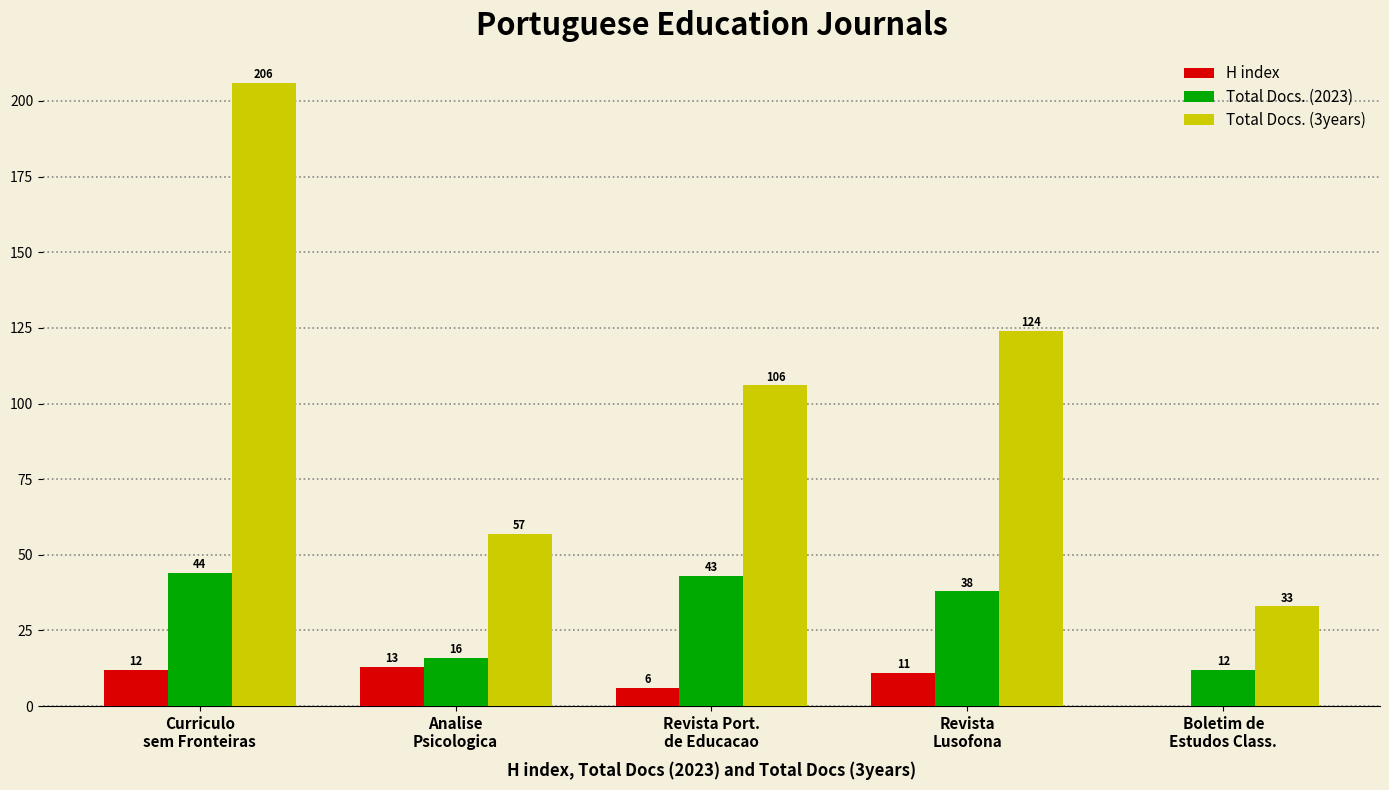

What is the difference between the H index values at Boletim de
Estudos Class. and Revista Port.
de Educacao?

6